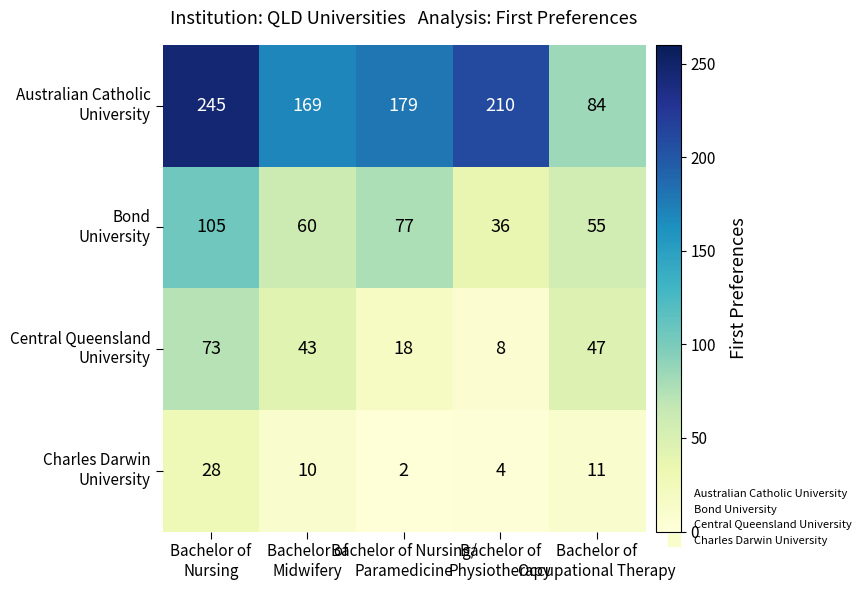

What is the minimum value shown in the chart?

2